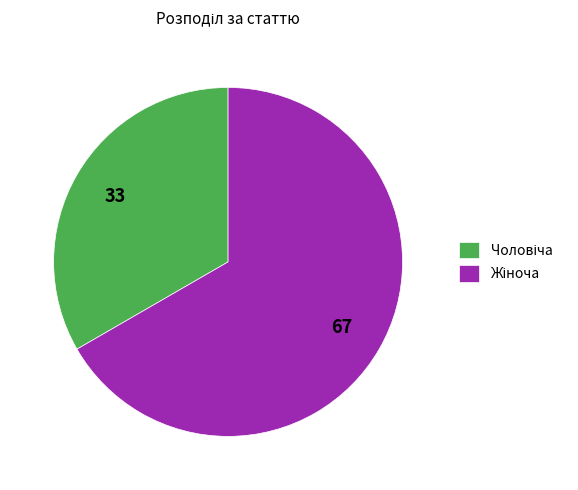

Does any single category account for the majority?

Yes